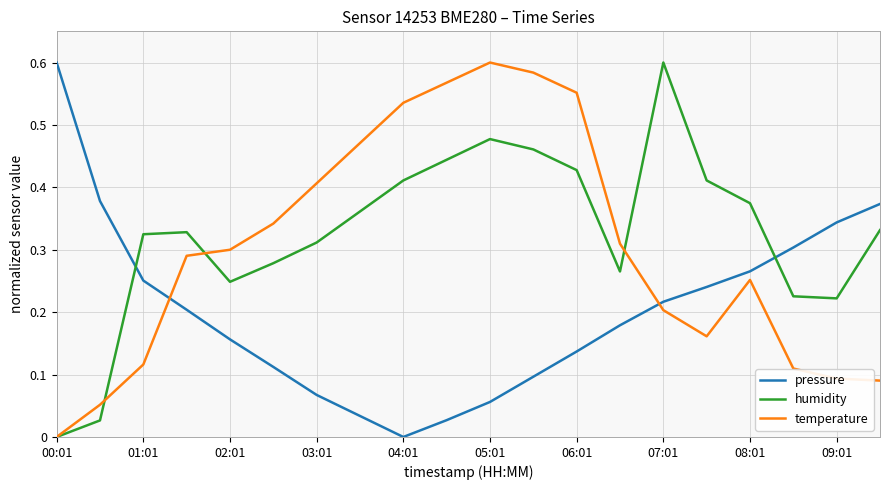

List the series in order of their overall mean, lowest first.

pressure, temperature, humidity